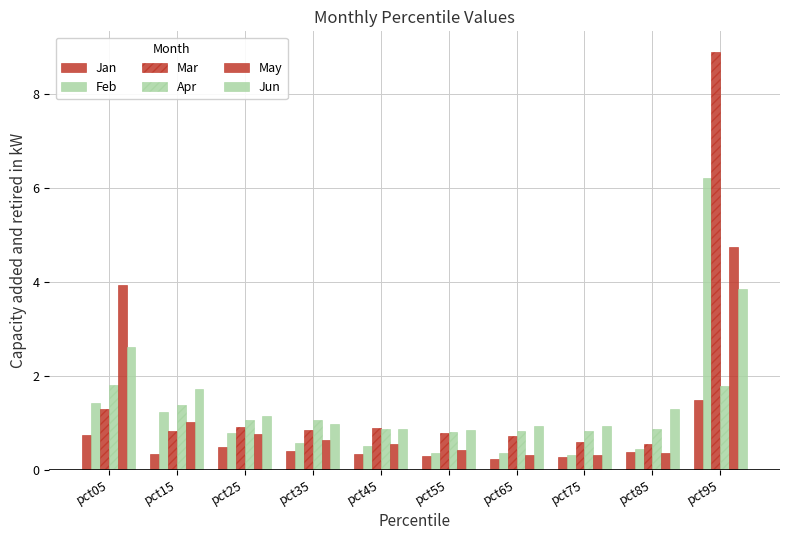

How many series are shown in this chart?

6